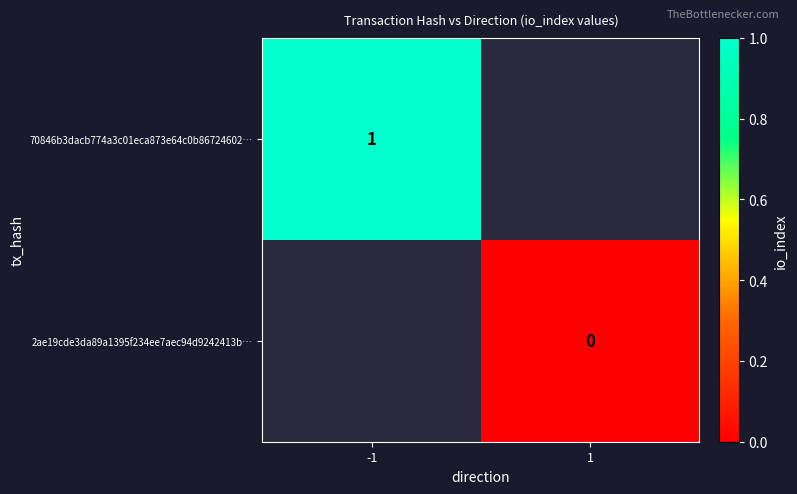

True or false: 70846b3dacb774a3c01eca873e64c0b86724602… has a value of 1 at -1.

True